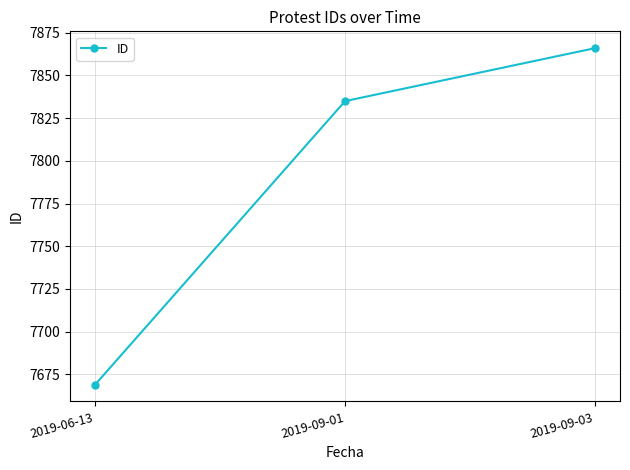

List the labels in order of value, largest first.

2019-09-03, 2019-09-01, 2019-06-13